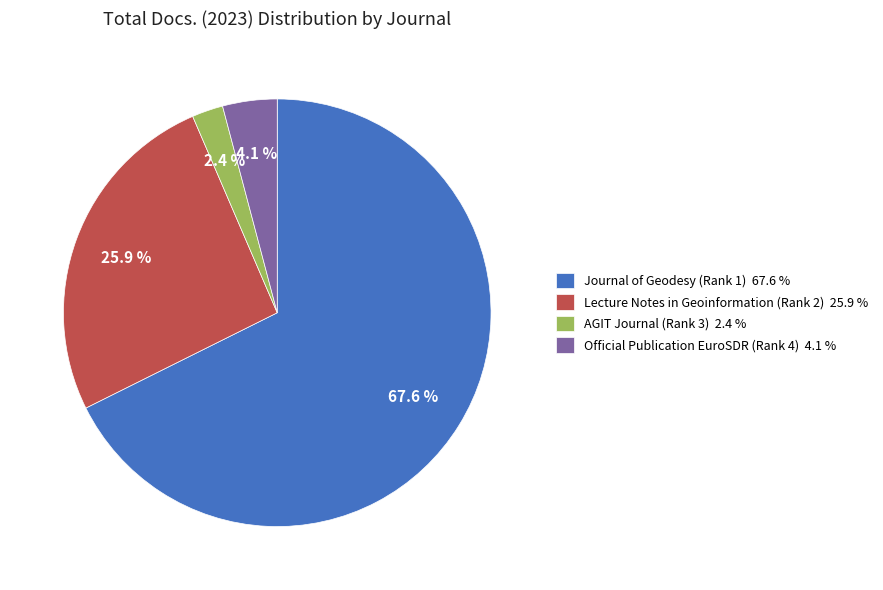

Do Official Publication EuroSDR (Rank 4) and Lecture Notes in Geoinformation (Rank 2) together represent more than half of the pie?

No